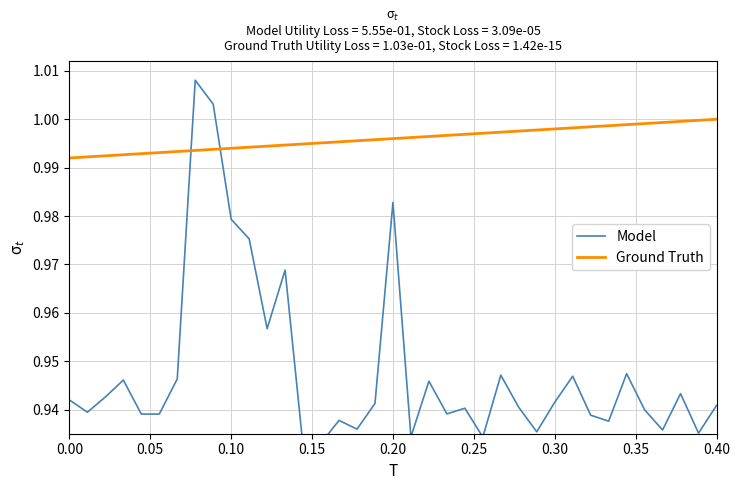

What is the minimum value shown in the chart?

0.9